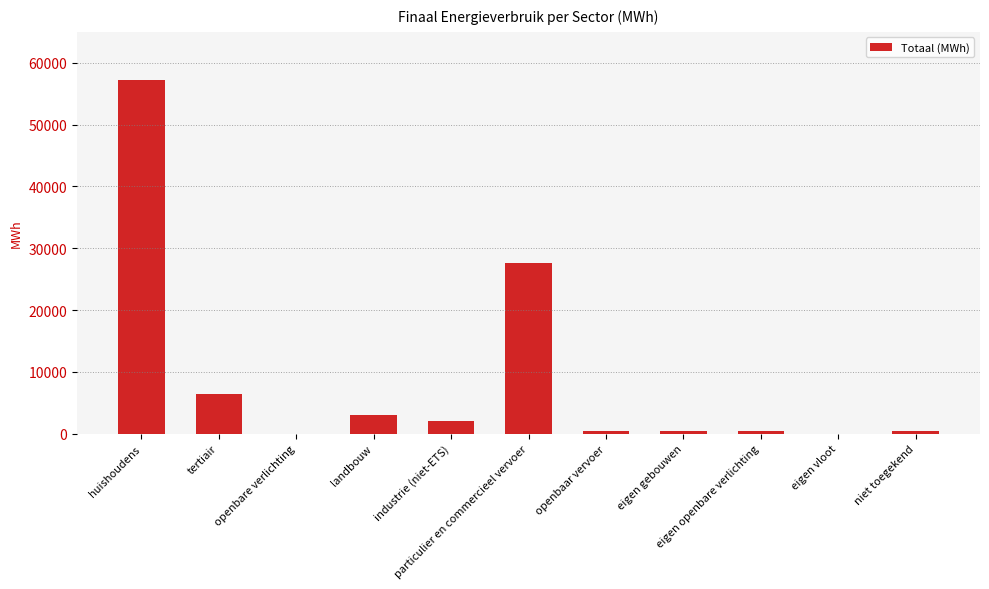

Is it true that the value at eigen gebouwen is 105.7?

False